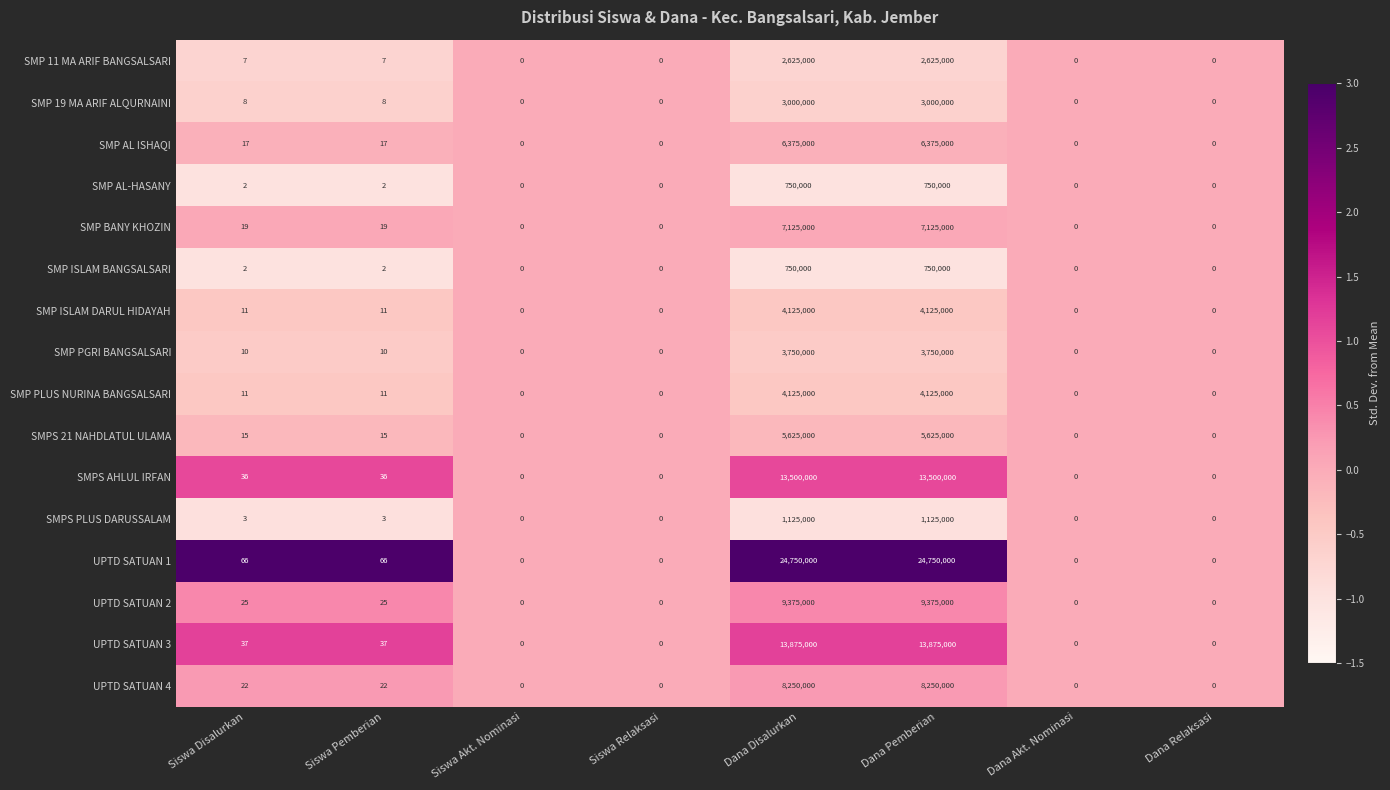

Is the value of SMP BANY KHOZIN at Dana Pemberian greater than the value of SMPS 21 NAHDLATUL ULAMA at Dana Disalurkan?

Yes